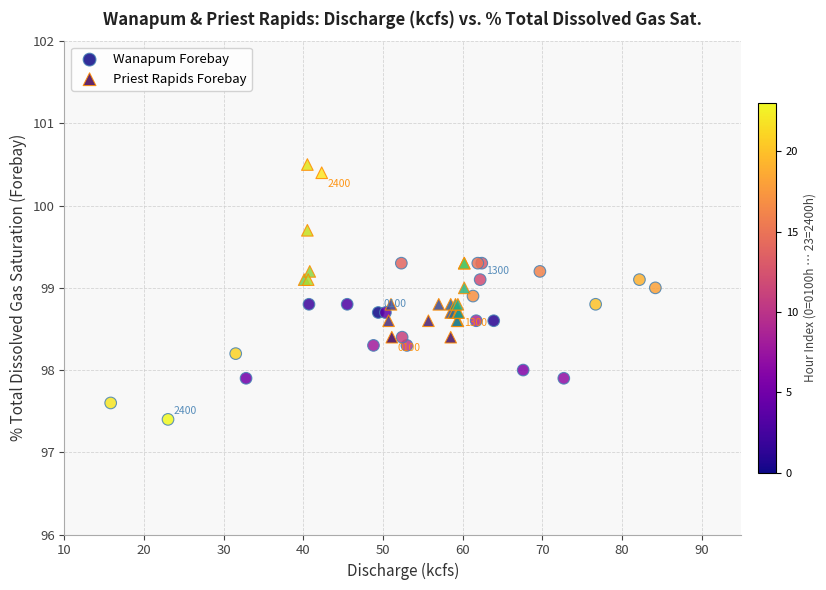

What are all the series names shown in the legend?

Wanapum Forebay, Priest Rapids Forebay